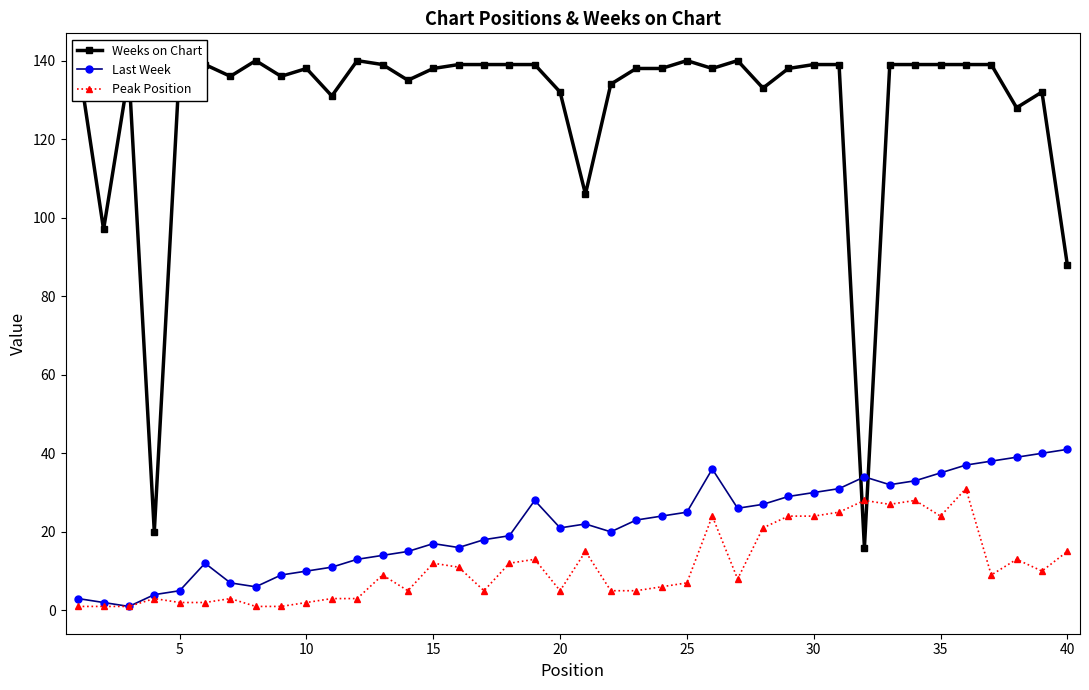

The value of Peak Position at 25 is 13. True or false?

False